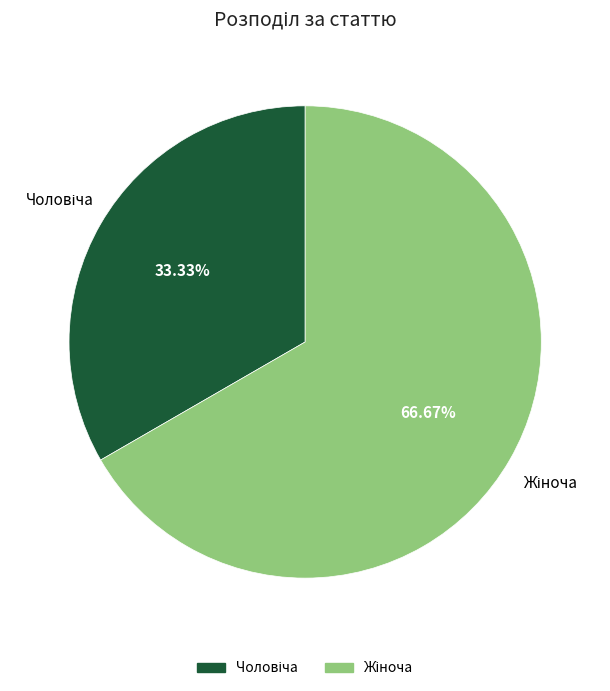

Is there any slice that represents more than half of the pie?

Yes